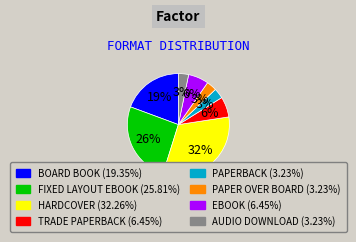

To the nearest percent, what is the average slice percentage?

12%